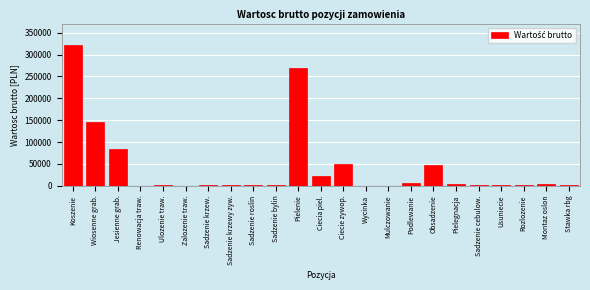

Read the value at Koszenie.

322425.6